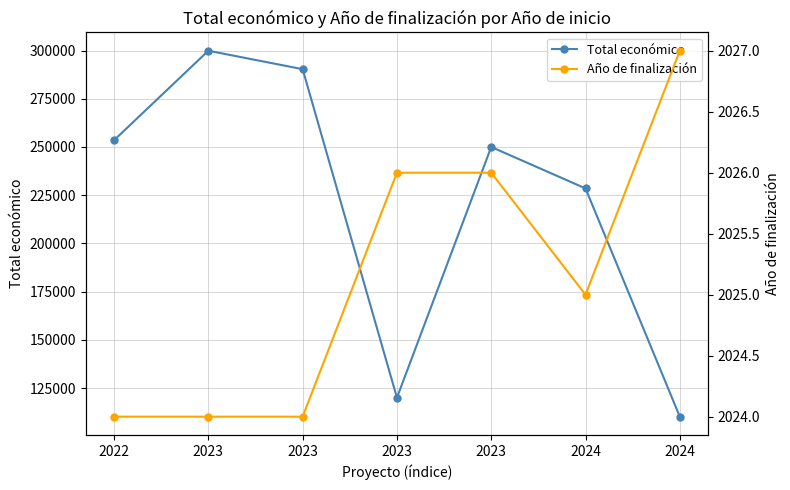

At which category does Total económico reach its first local peak?

2023